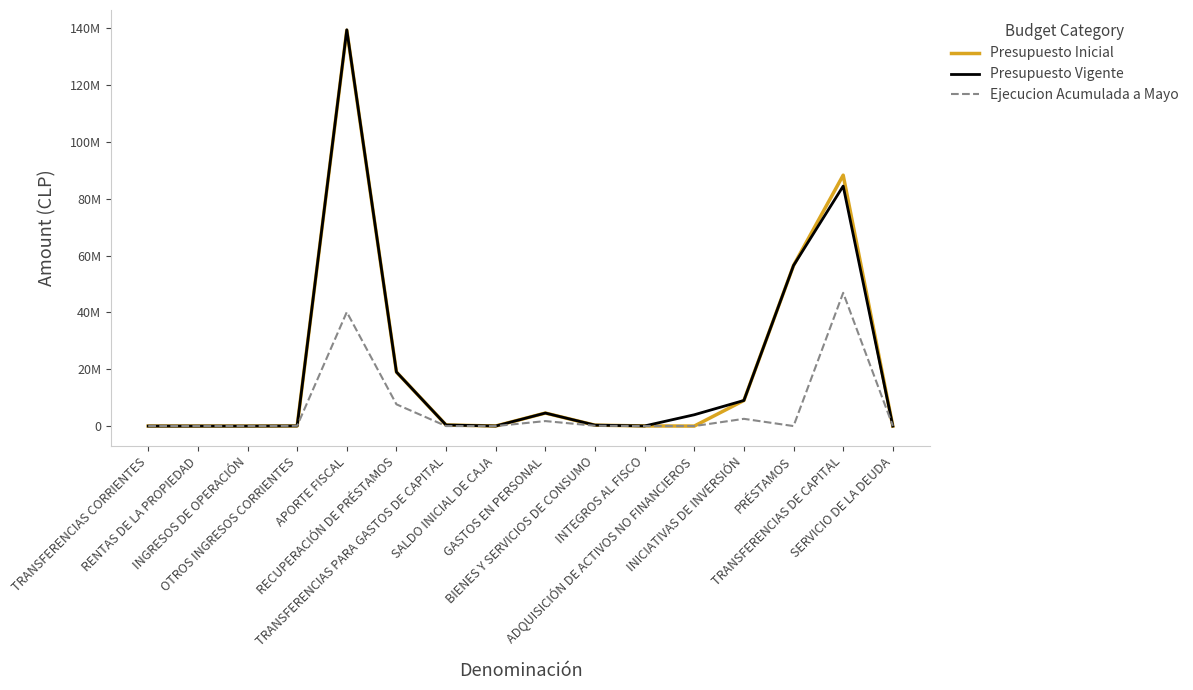

What are all the series names shown in the legend?

Presupuesto Inicial, Presupuesto Vigente, Ejecucion Acumulada a Mayo